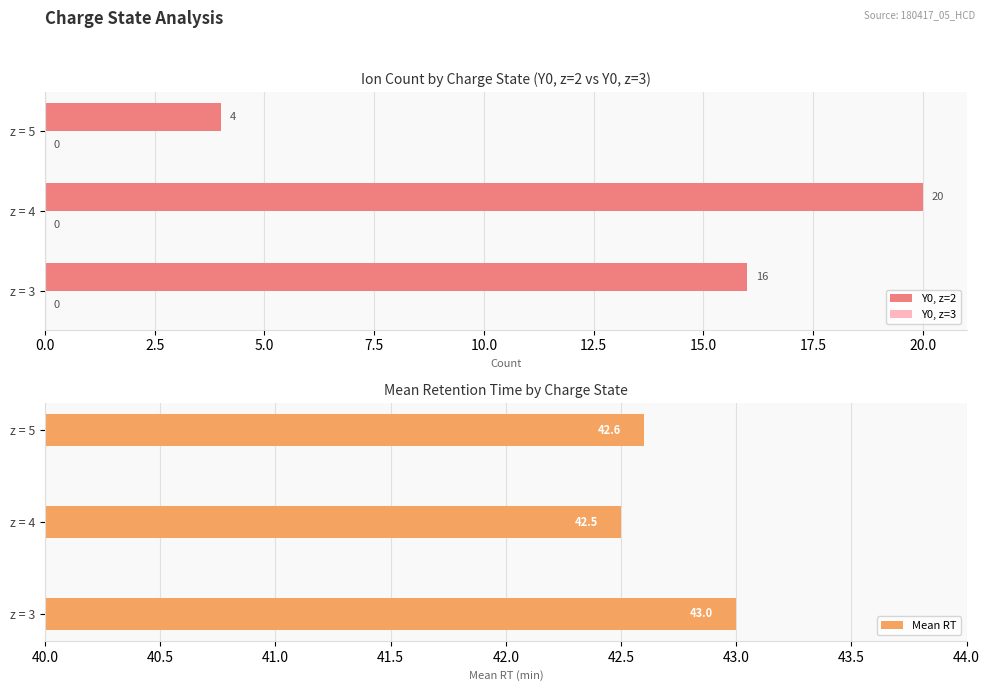

Is it true that Mean RT equals 42.5 at z = 4?

True